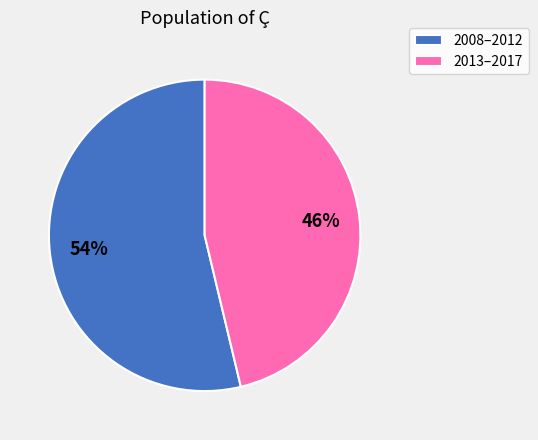

Is the sum of 2013–2017 and 2008–2012 greater than half?

Yes